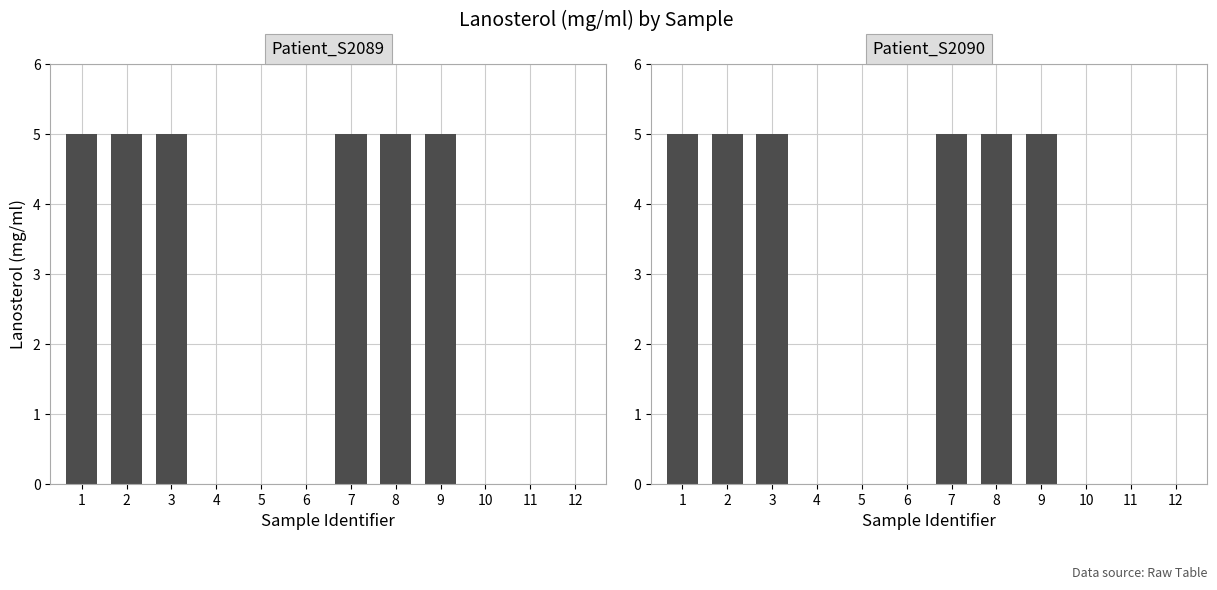

Which category has the highest value in the Patient_S2090 series?

1